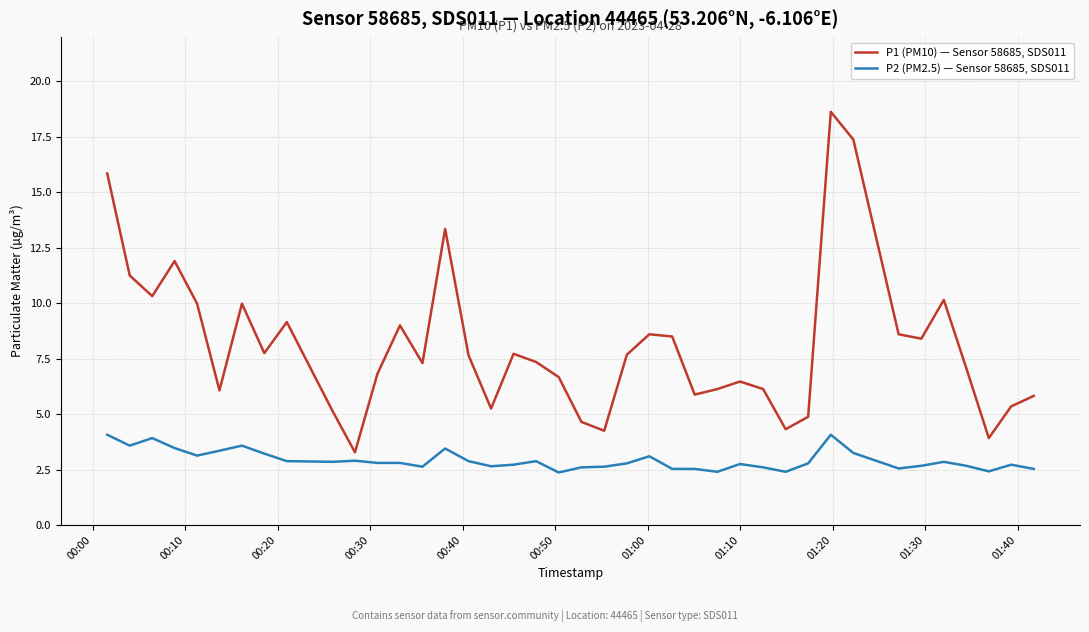

Count the number of categories in the chart.

40